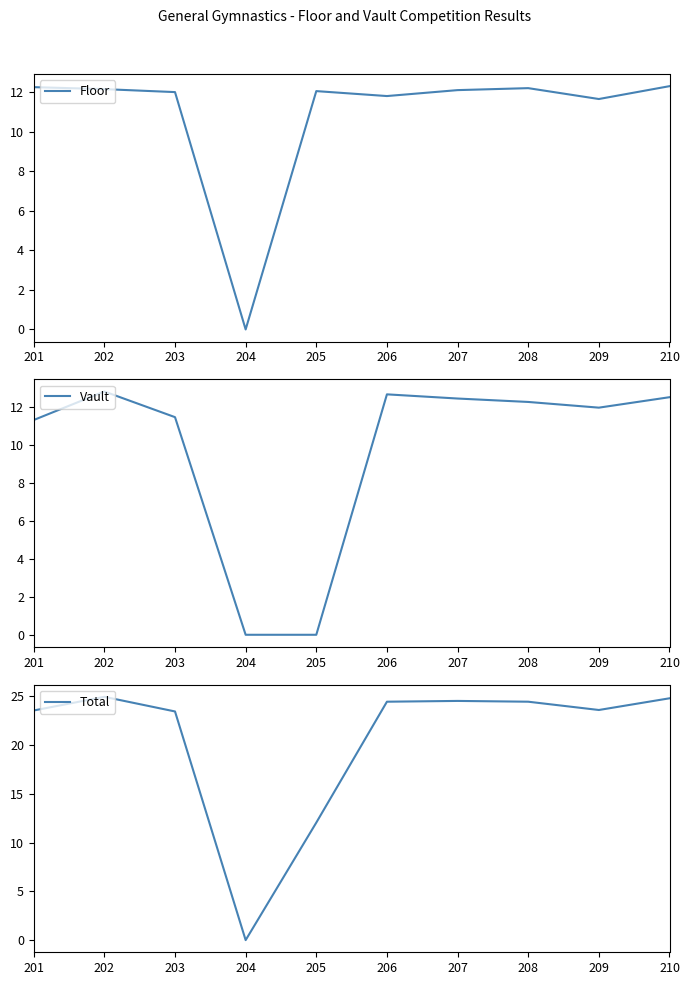

Where does the Total series first go above 24?

202